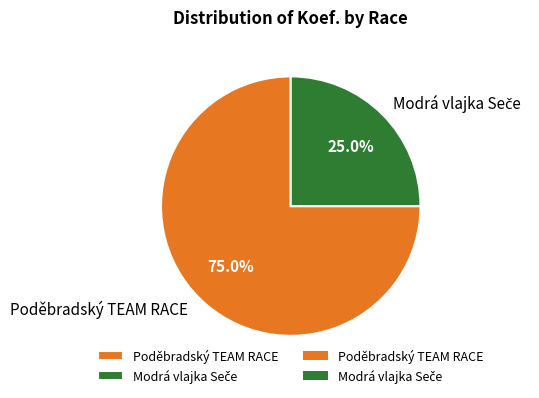

Count the number of slices in the pie.

2